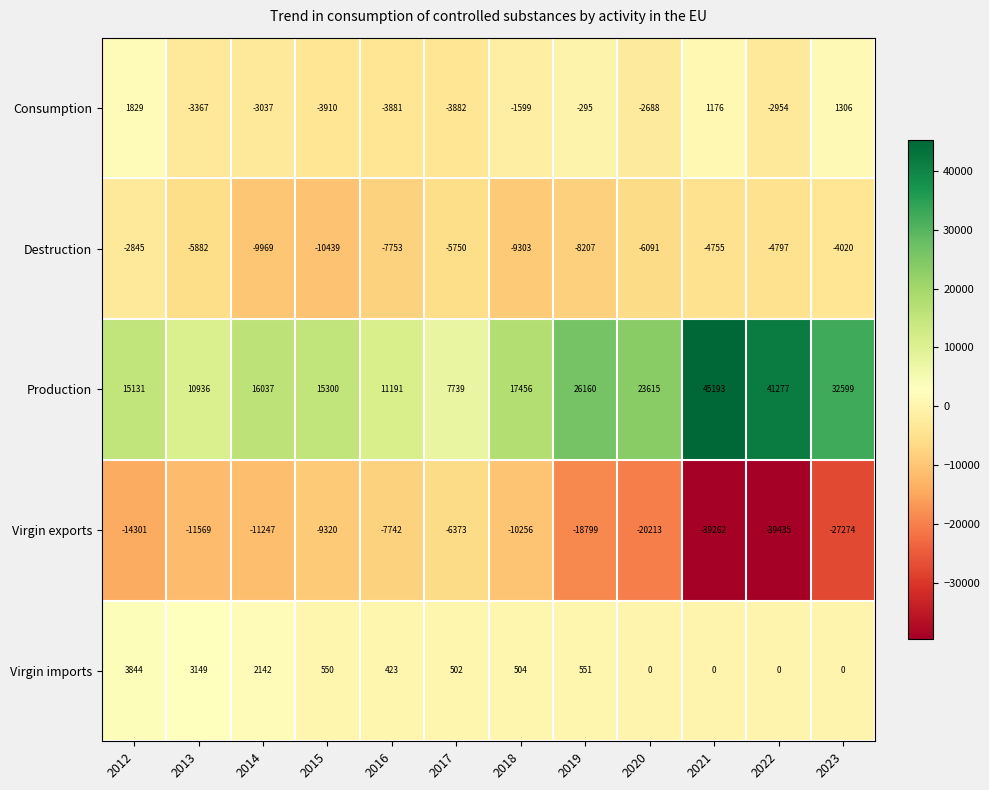

What is the difference between the second highest and minimum values in the Destruction series?

6419